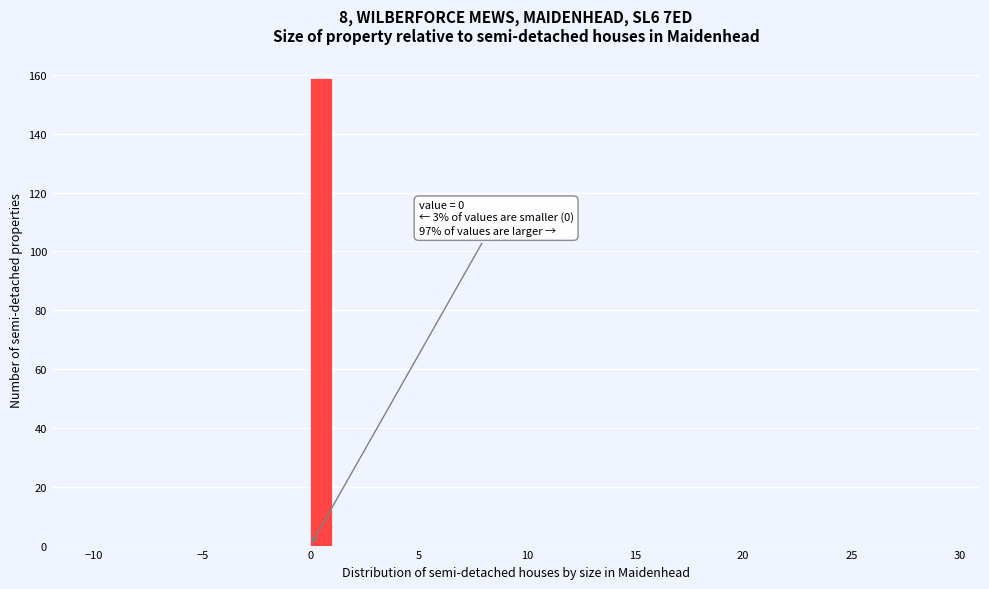

Read against the x-axis, roughly where is the centre of the tallest bar?

0.5